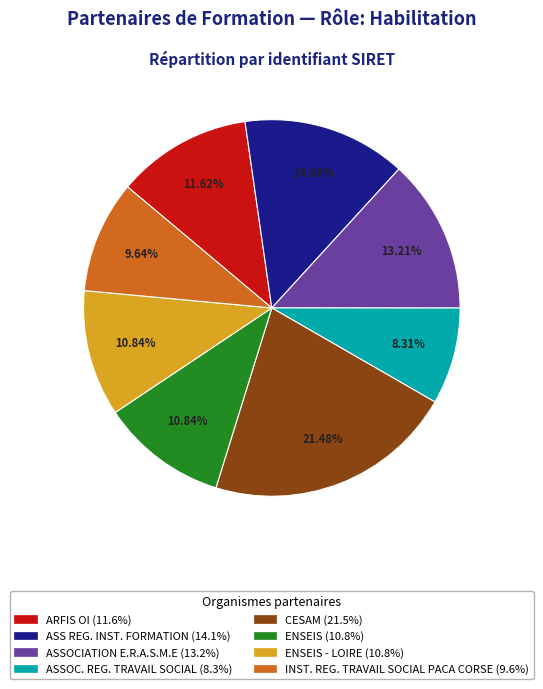

Does any single category account for the majority?

No